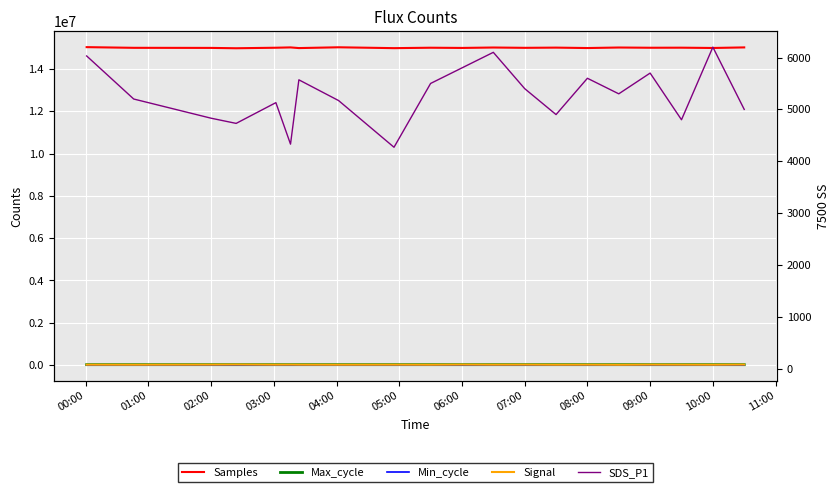

Which has a higher value, 03:00 or 05:00?

05:00